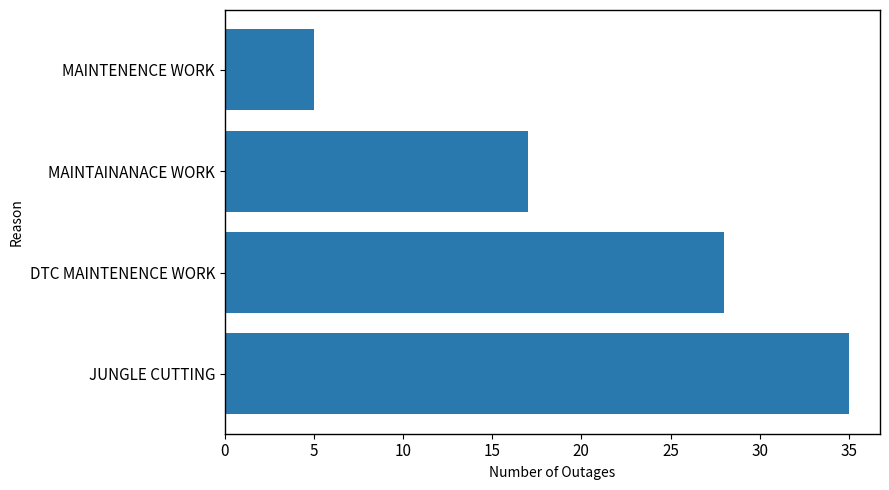

Reading top to bottom, transcribe all the data shown in this chart.

5	17	28	35